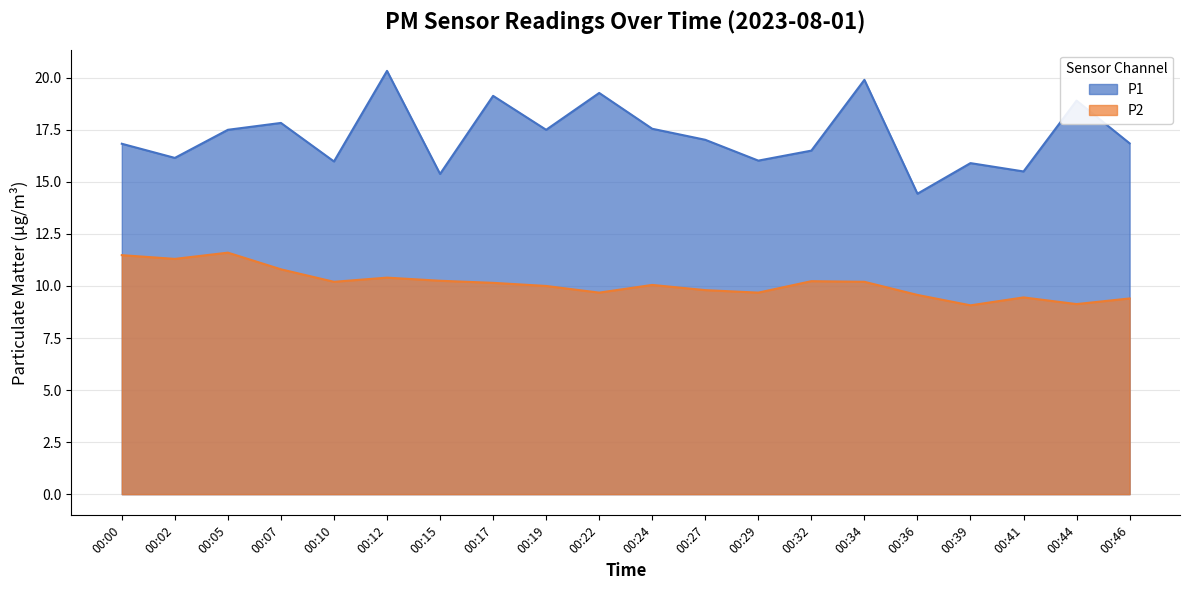

Reading left to right, list all the values displayed in this chart.

P1: 00:00=16.8	00:02=16.1	00:05=17.5	00:07=17.8	00:10=16.0	00:12=20.3	00:15=15.4	00:17=19.1	00:19=17.5	00:22=19.3	00:24=17.6	00:27=17.0	00:29=16.0	00:32=16.5	00:34=19.9	00:36=14.4	00:39=15.9	00:41=15.5	00:44=18.9	00:46=16.9
P2: 00:00=11.5	00:02=11.3	00:05=11.6	00:07=10.8	00:10=10.2	00:12=10.4	00:15=10.2	00:17=10.2	00:19=10.0	00:22=9.7	00:24=10.1	00:27=9.8	00:29=9.7	00:32=10.2	00:34=10.2	00:36=9.6	00:39=9.1	00:41=9.4	00:44=9.1	00:46=9.4